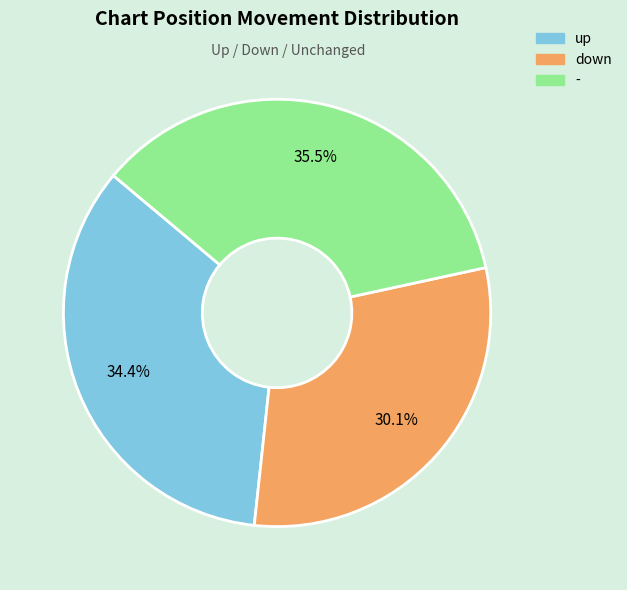

Do up and - together represent more than half of the pie?

Yes